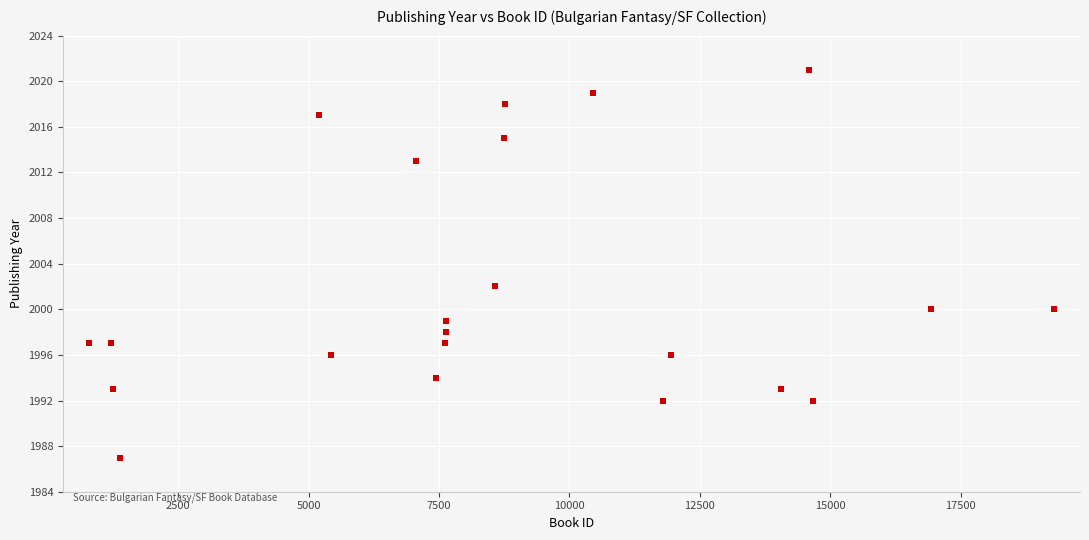

What Y value in the scatter plot is closest to 2004?

2002